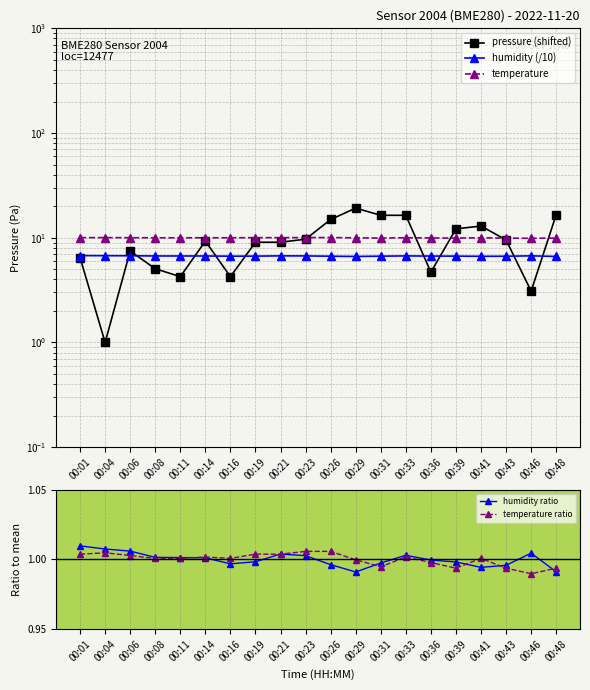

Is this an area chart (filled region under the line)?

No